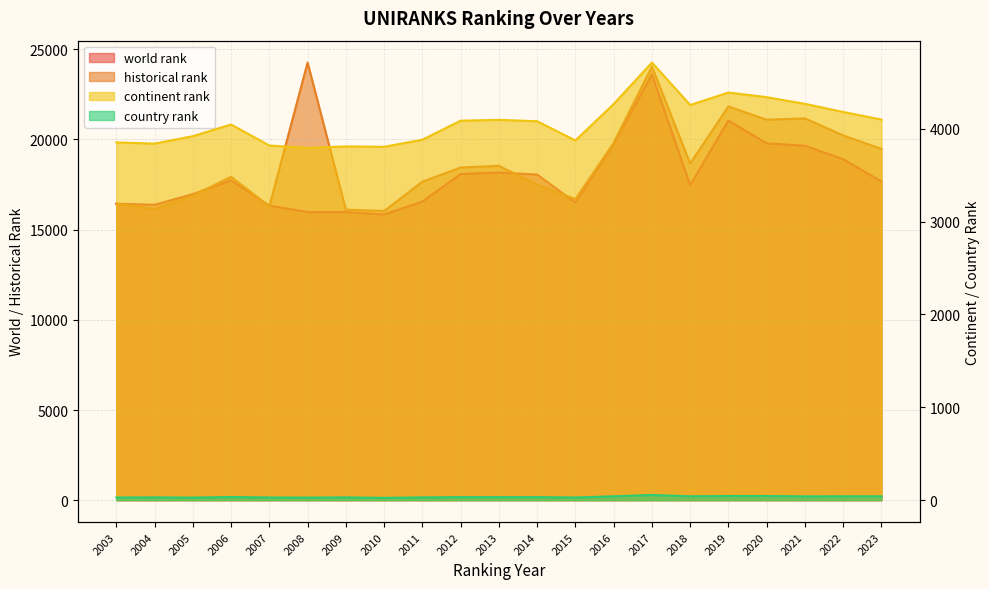

How many interior local valleys does the historical rank series have?

6